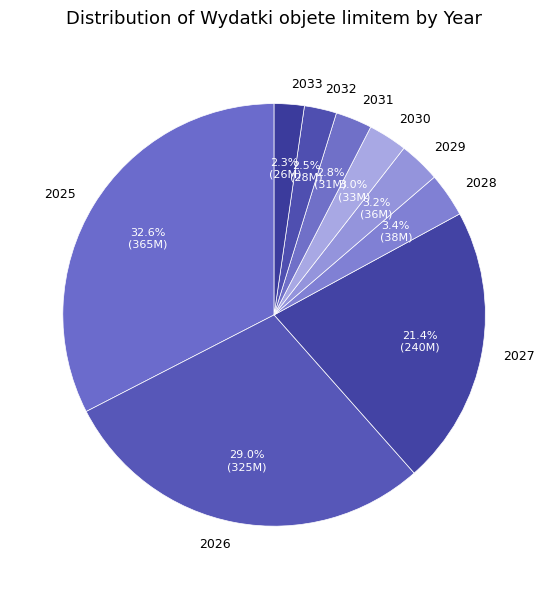

To the nearest percent, what is the combined percentage of 2026 and 2027?

50%